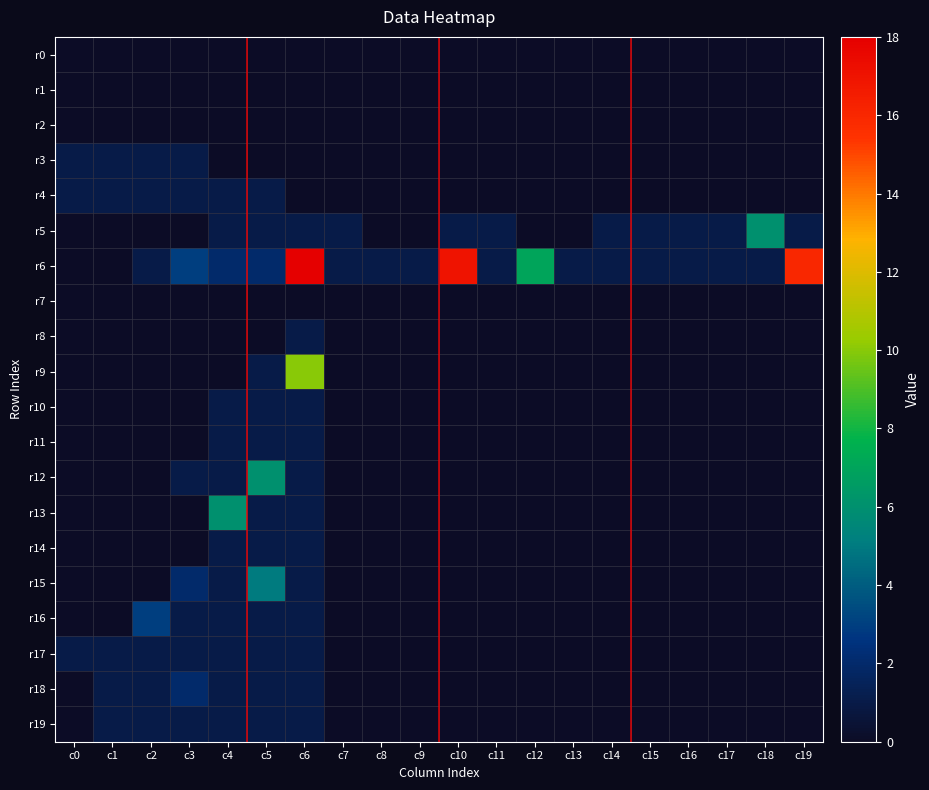

Between c0 and c12, which is larger?

c0